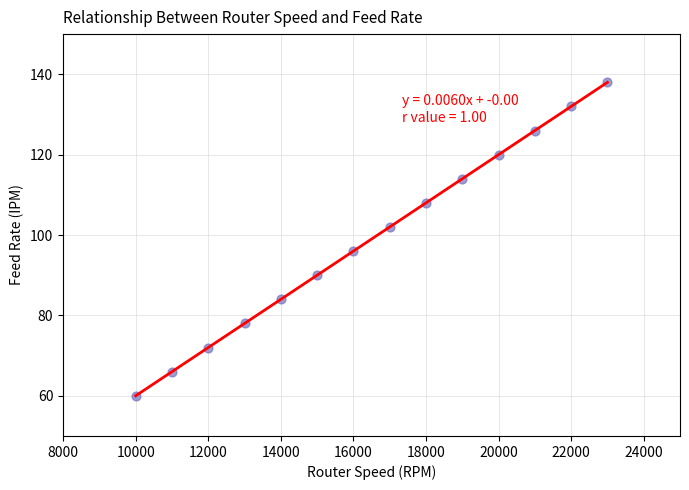

What is the range of X values (max minus min)?

13000